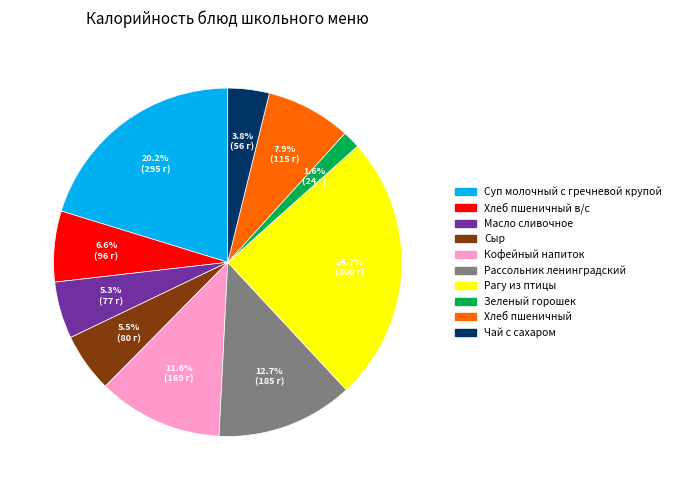

Does any single category account for the majority?

No